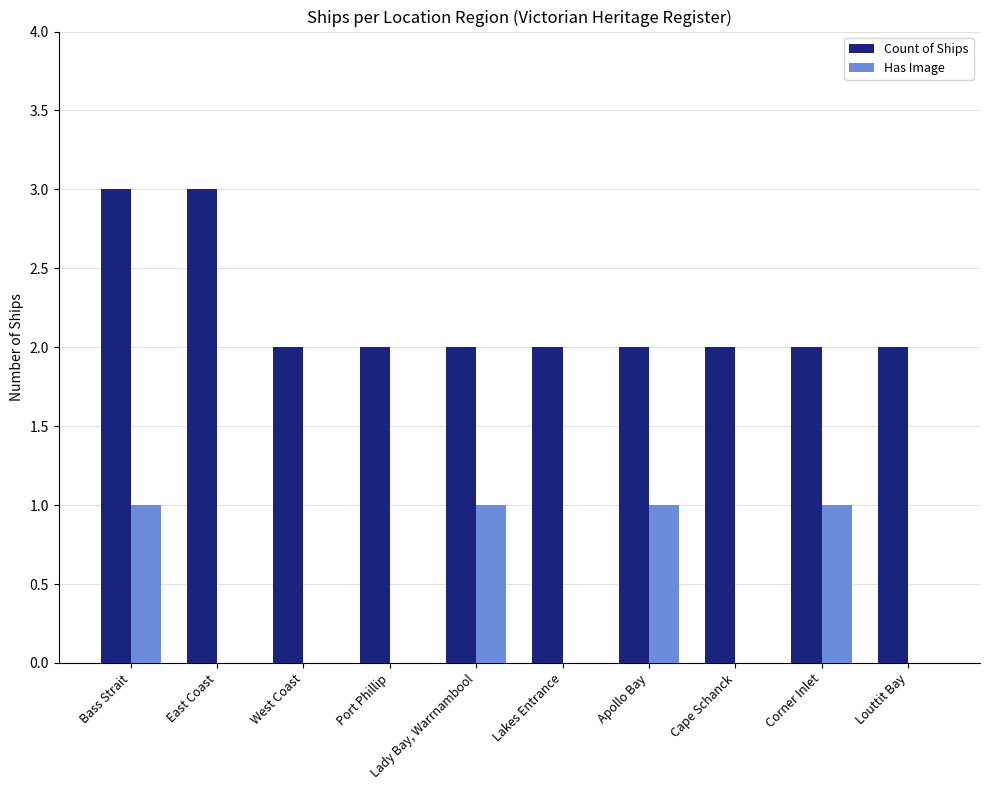

Is the value of Has Image at Lakes Entrance greater than the value of Count of Ships at Lady Bay, Warrnambool?

No